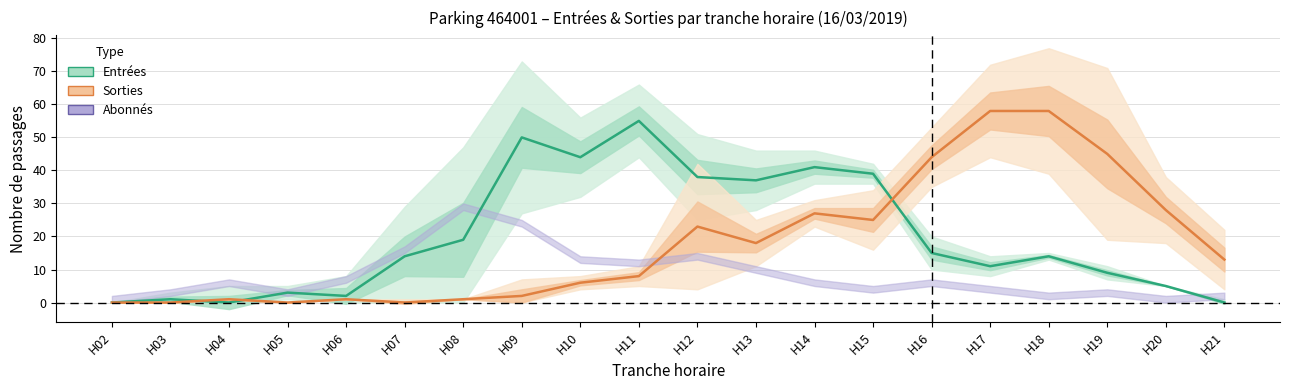

The Entrées (NB_HORAIRE) series shows 29 at H11. True or false?

False